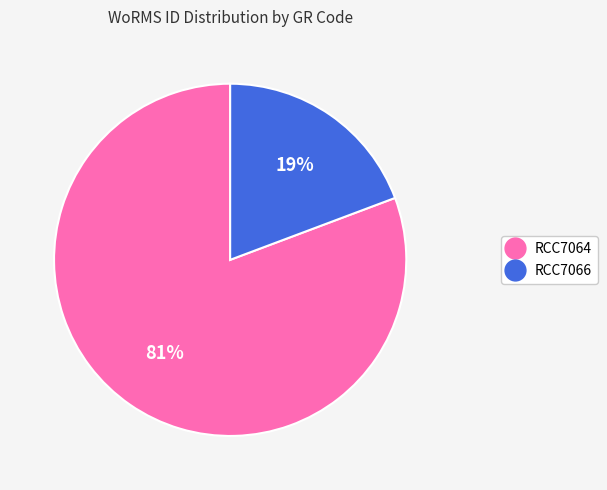

The RCC7064 slice represents 81% of the pie. True or false?

True